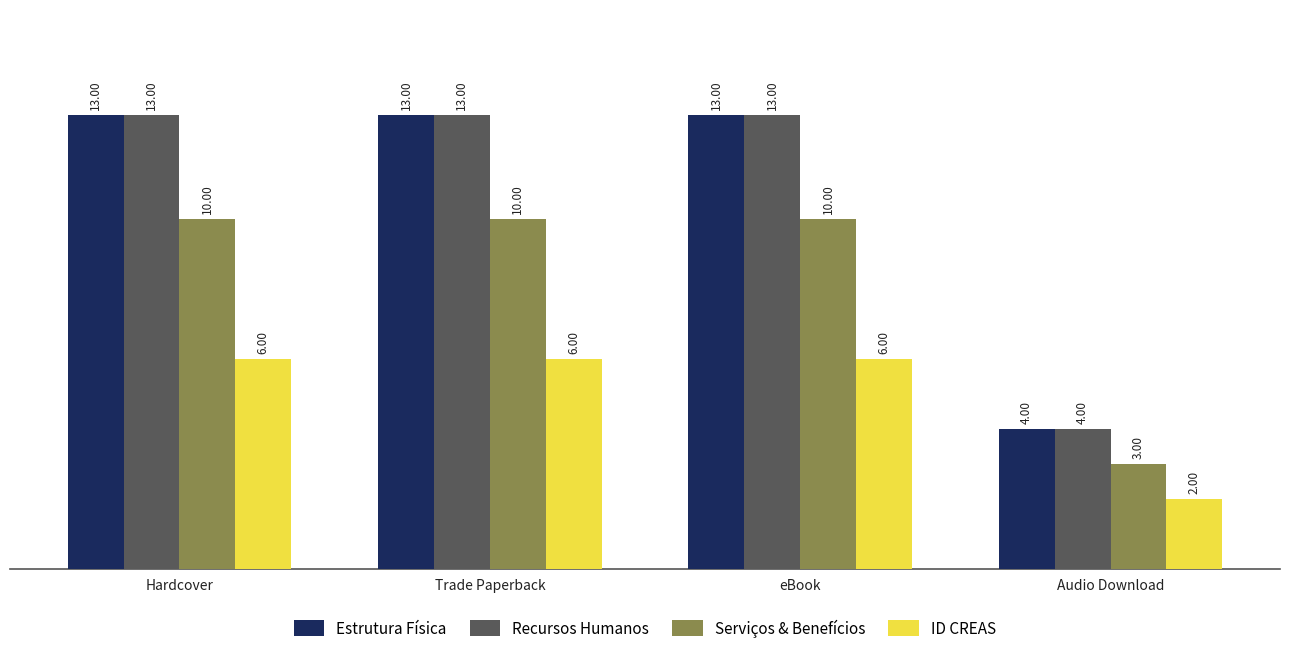

What is the sum of the Serviços & Benefícios values at Trade Paperback and Hardcover?

20